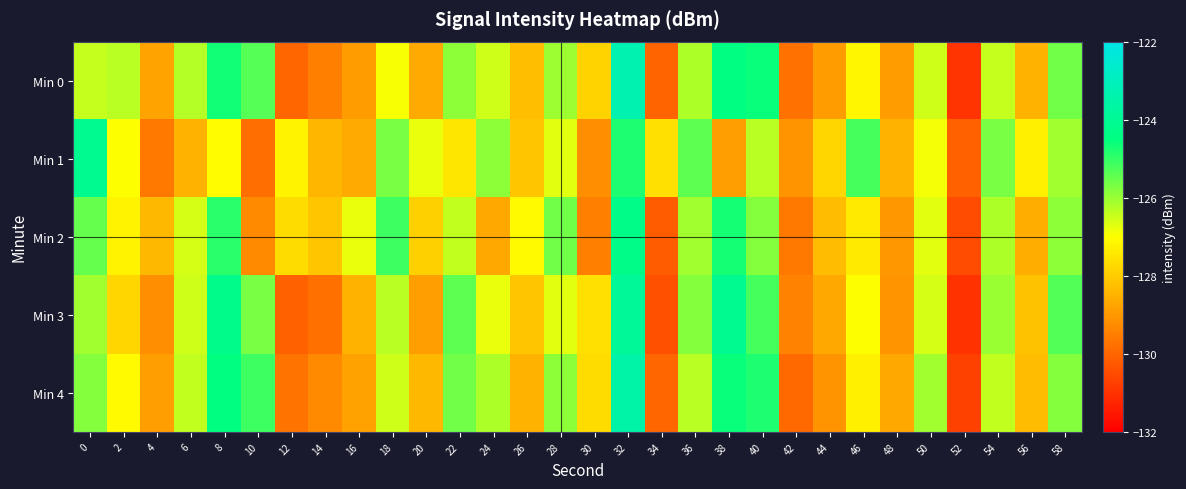

Reading left to right, extract all data points from this chart.

Min 0: 0=-126.4	2=-126.3	4=-128.8	6=-126.3	8=-124.7	10=-125.3	12=-130.0	14=-129.5	16=-128.9	18=-126.9	20=-128.7	22=-125.9	24=-126.5	26=-128.3	28=-126.1	30=-127.9	32=-123.3	34=-130.0	36=-126.2	38=-124.4	40=-124.6	42=-129.8	44=-128.9	46=-127.2	48=-128.9	50=-126.5	52=-131.0	54=-126.4	56=-128.5	58=-125.6
Min 1: 0=-124.1	2=-127.0	4=-129.6	6=-128.4	8=-127.1	10=-129.8	12=-127.2	14=-128.4	16=-128.7	18=-125.7	20=-126.8	22=-127.5	24=-125.9	26=-128.1	28=-126.7	30=-129.2	32=-124.8	34=-127.6	36=-125.4	38=-128.9	40=-126.3	42=-129.1	44=-127.8	46=-125.2	48=-128.5	50=-126.9	52=-130.1	54=-125.7	56=-127.3	58=-126.1
Min 2: 0=-125.5	2=-127.2	4=-128.4	6=-126.6	8=-124.9	10=-129.3	12=-127.7	14=-128.1	16=-126.8	18=-125.1	20=-127.9	22=-126.4	24=-128.7	26=-127.1	28=-125.6	30=-129.5	32=-124.3	34=-130.2	36=-126.1	38=-124.7	40=-125.8	42=-129.6	44=-128.3	46=-127.4	48=-129.0	50=-126.7	52=-130.5	54=-126.2	56=-128.6	58=-125.9
Min 3: 0=-126.1	2=-127.8	4=-129.2	6=-126.5	8=-124.2	10=-125.7	12=-130.1	14=-129.8	16=-128.5	18=-126.3	20=-128.9	22=-125.4	24=-126.8	26=-128.1	28=-126.7	30=-127.6	32=-123.9	34=-130.4	36=-125.8	38=-124.1	40=-125.2	42=-129.4	44=-128.7	46=-127.0	48=-129.1	50=-126.6	52=-131.0	54=-126.0	56=-128.2	58=-125.3
Min 4: 0=-125.8	2=-127.1	4=-128.9	6=-126.4	8=-124.5	10=-125.1	12=-129.7	14=-129.3	16=-128.8	18=-126.5	20=-128.4	22=-125.6	24=-126.2	26=-128.5	28=-125.9	30=-127.7	32=-123.5	34=-130.0	36=-126.3	38=-124.6	40=-124.8	42=-129.9	44=-129.1	46=-127.3	48=-128.7	50=-126.1	52=-130.7	54=-126.4	56=-128.3	58=-125.8